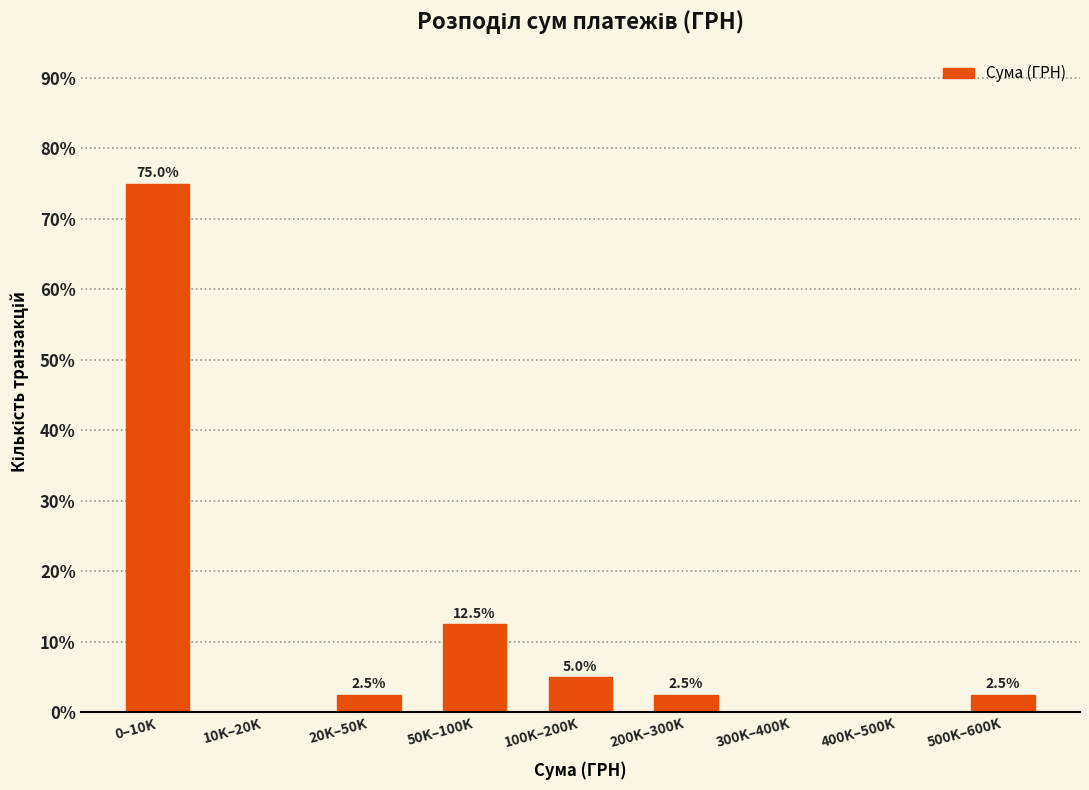

Reading left to right, extract all data points from this chart.

0–10K=75.0	10K–20K=0.0	20K–50K=2.5	50K–100K=12.5	100K–200K=5.0	200K–300K=2.5	300K–400K=0.0	400K–500K=0.0	500K–600K=2.5